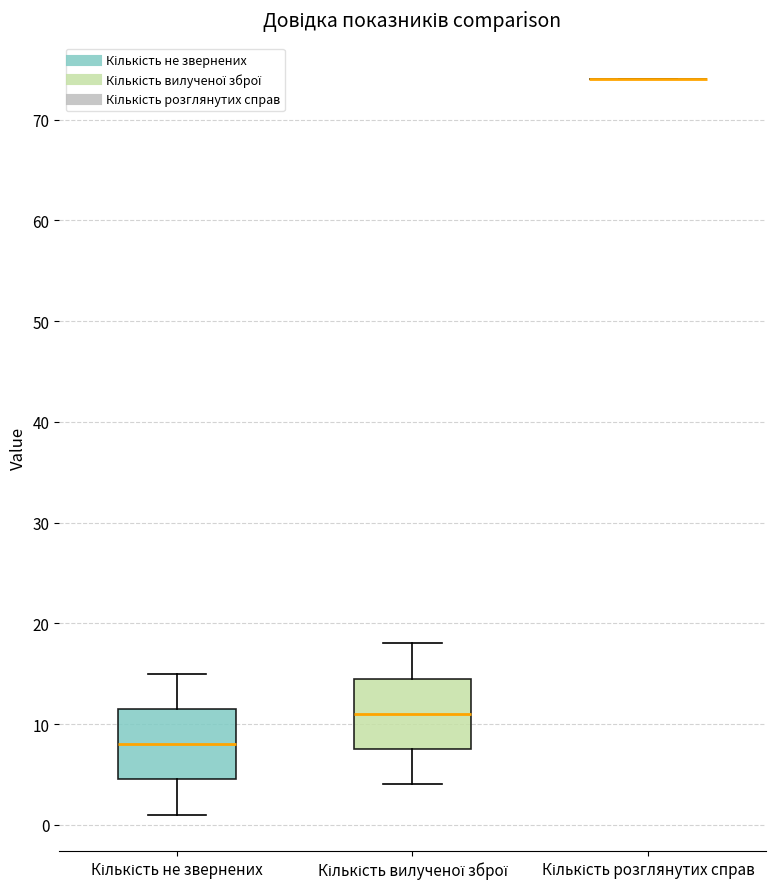

Where is the upper edge of the box for Кількість не звернених on the y-axis? The values are not printed on the chart, so give them approximately, as read against the axis.

12